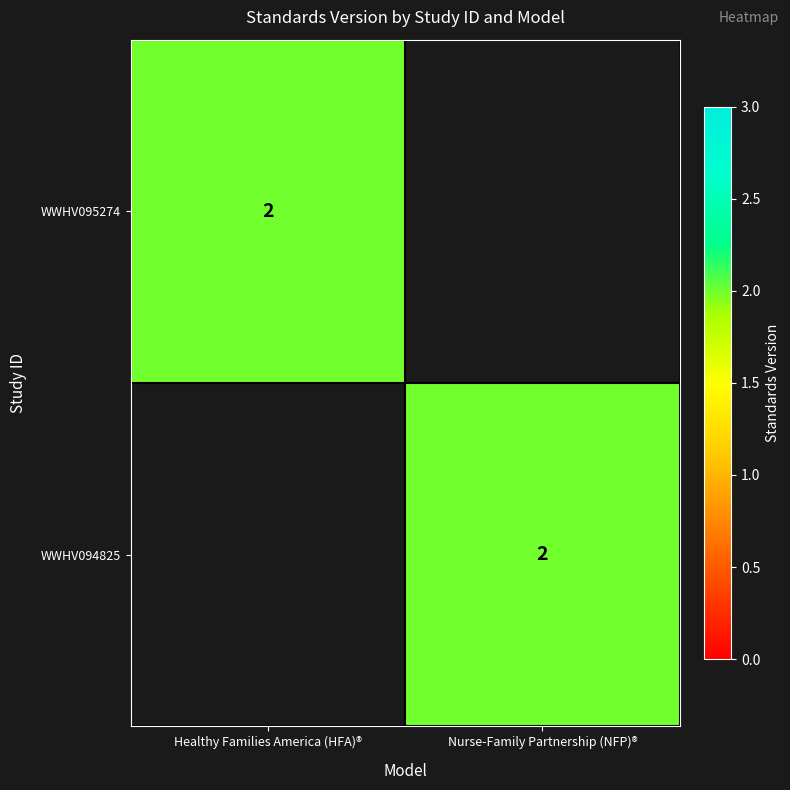

Which category has the highest value across all series?

Healthy Families America (HFA)®